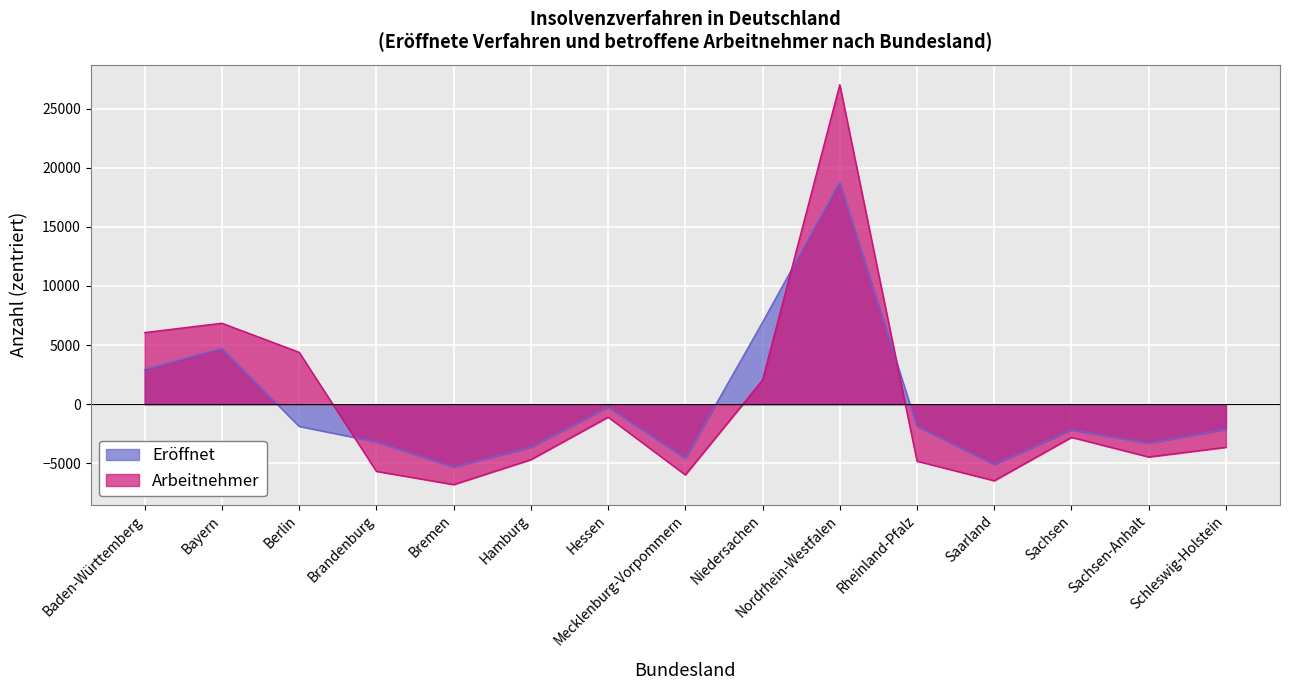

What is the value of the Arbeitnehmer point at the 7th from the left?

-1087.7